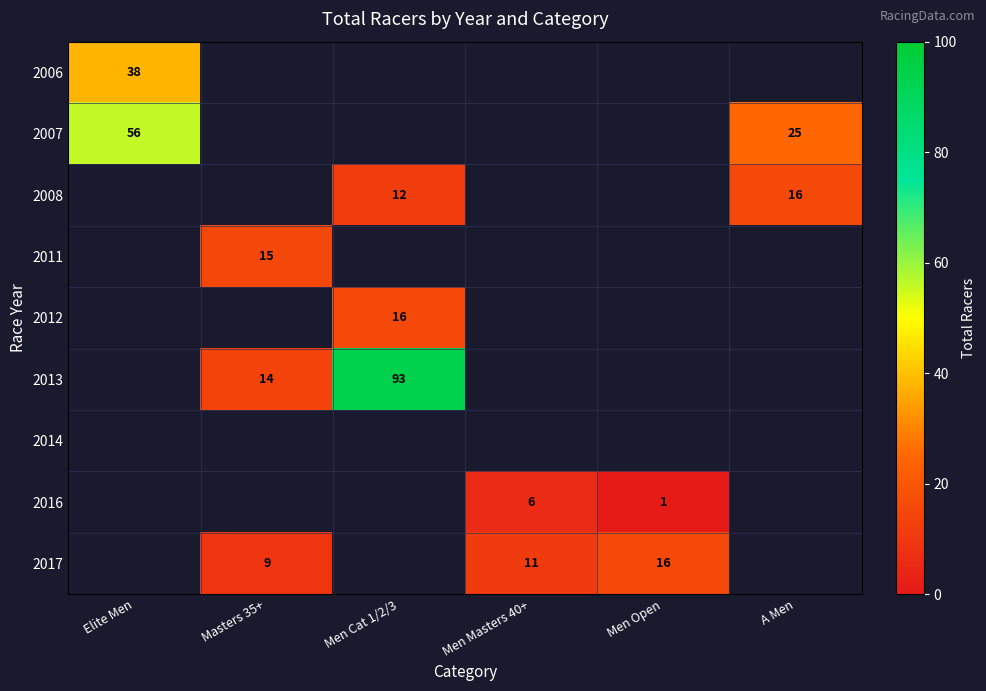

The value of 2017 at Men Masters 40+ is 11. True or false?

True